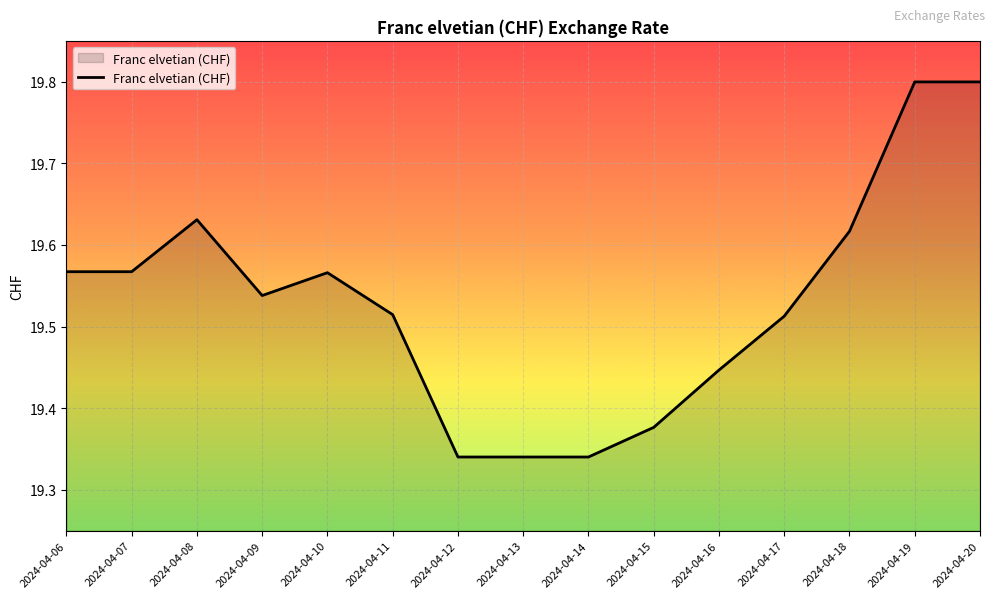

What is the greatest value displayed?

19.8